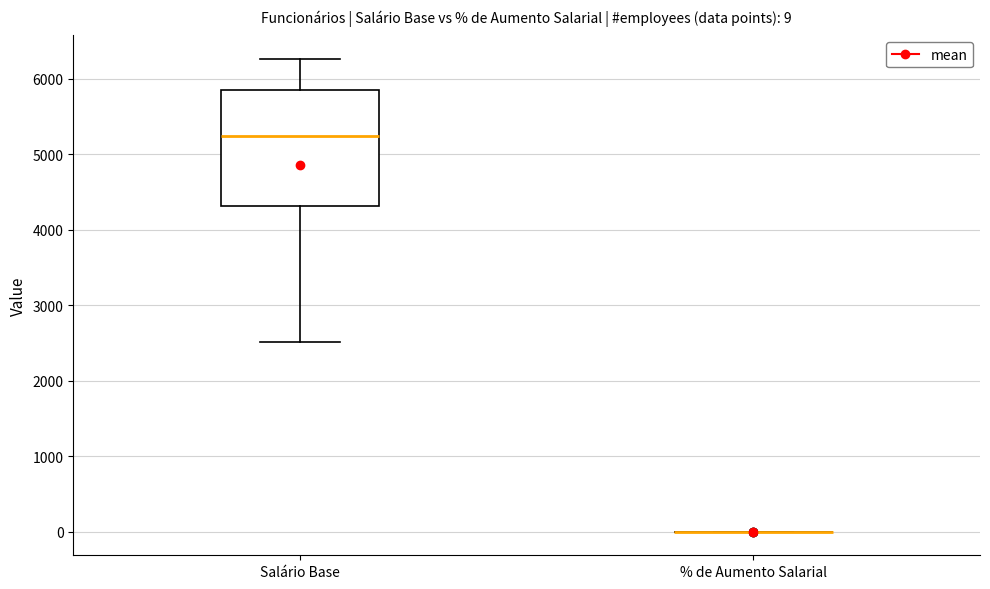

Comparing the boxes themselves (not the whiskers), which one is the tallest?

Salário Base